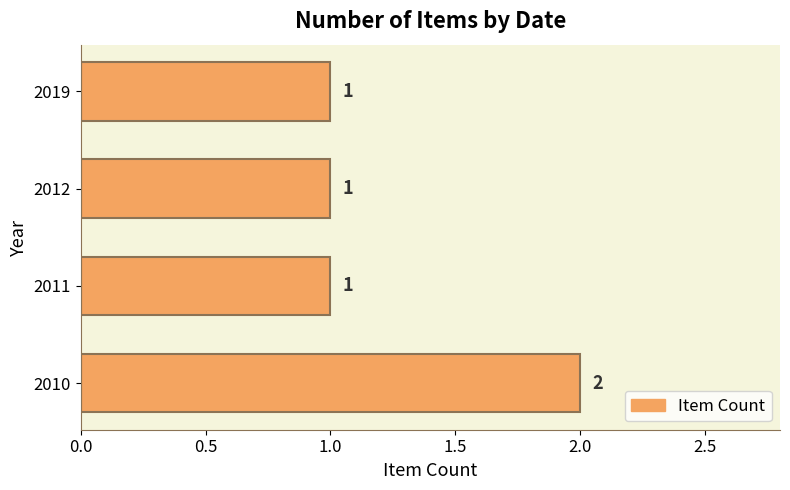

What is the minimum value shown in the chart?

1